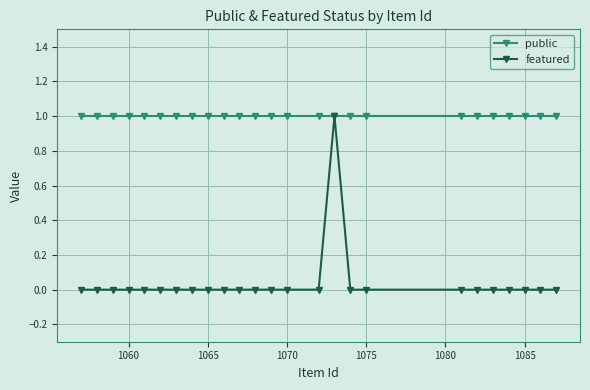

List the series in order of their overall mean, highest first.

public, featured